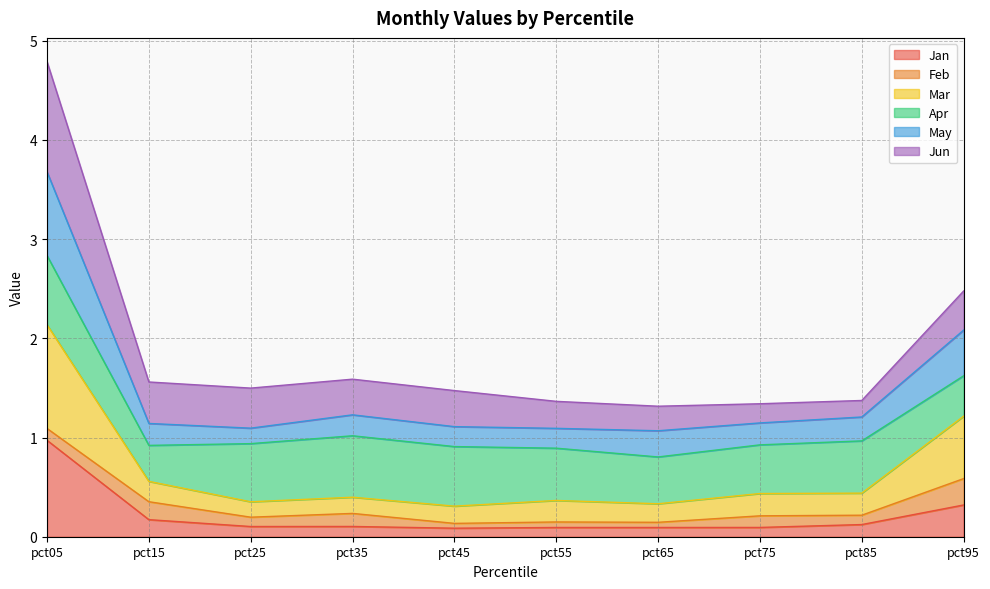

What is the maximum value for Jan?

1.0